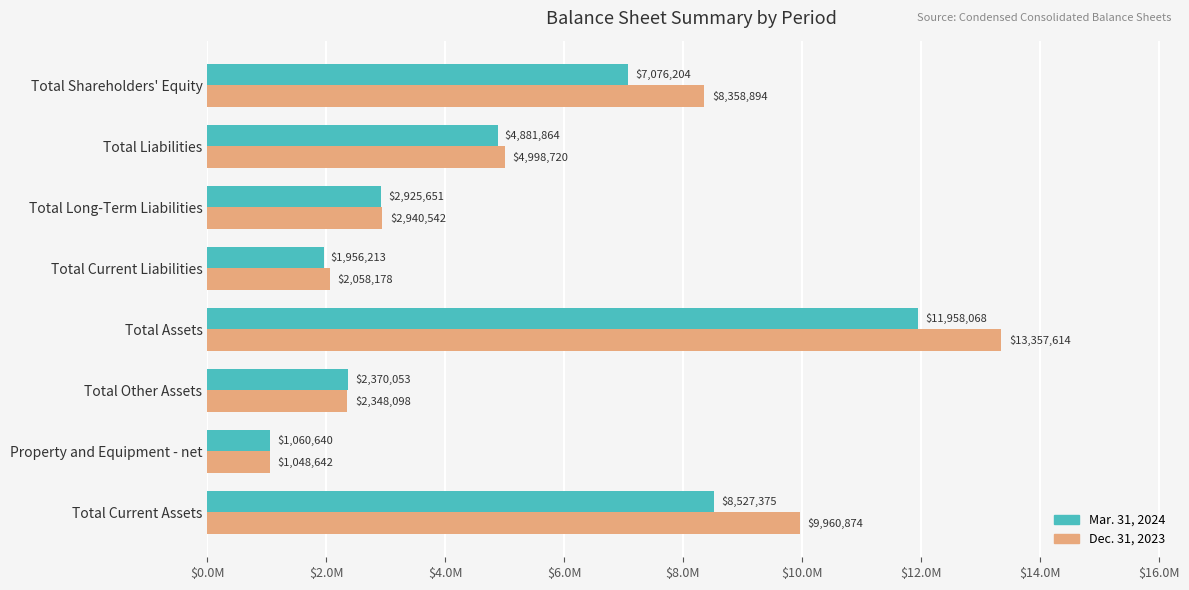

What is the smallest value displayed?

1048642